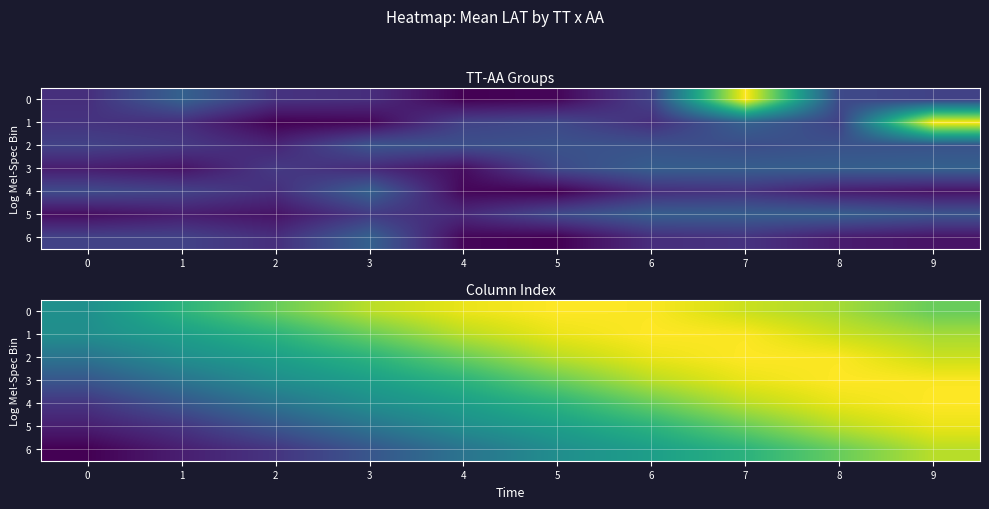

The 6 series shows 27.8 at 5. True or false?

True